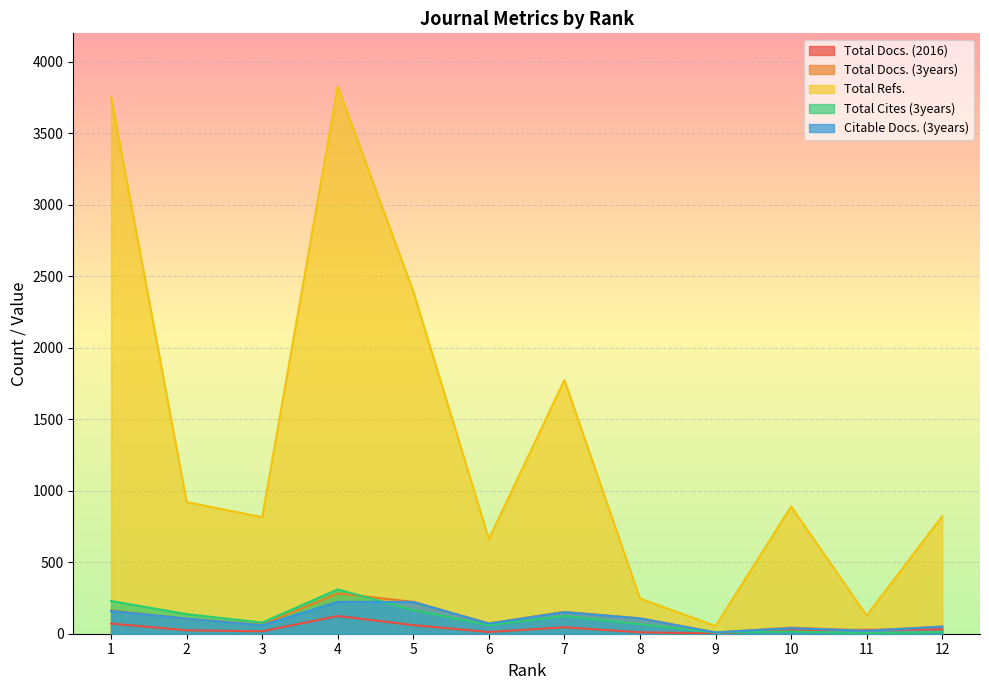

True or false: Total Docs. (3years) and Total Refs. cross at least once.

False